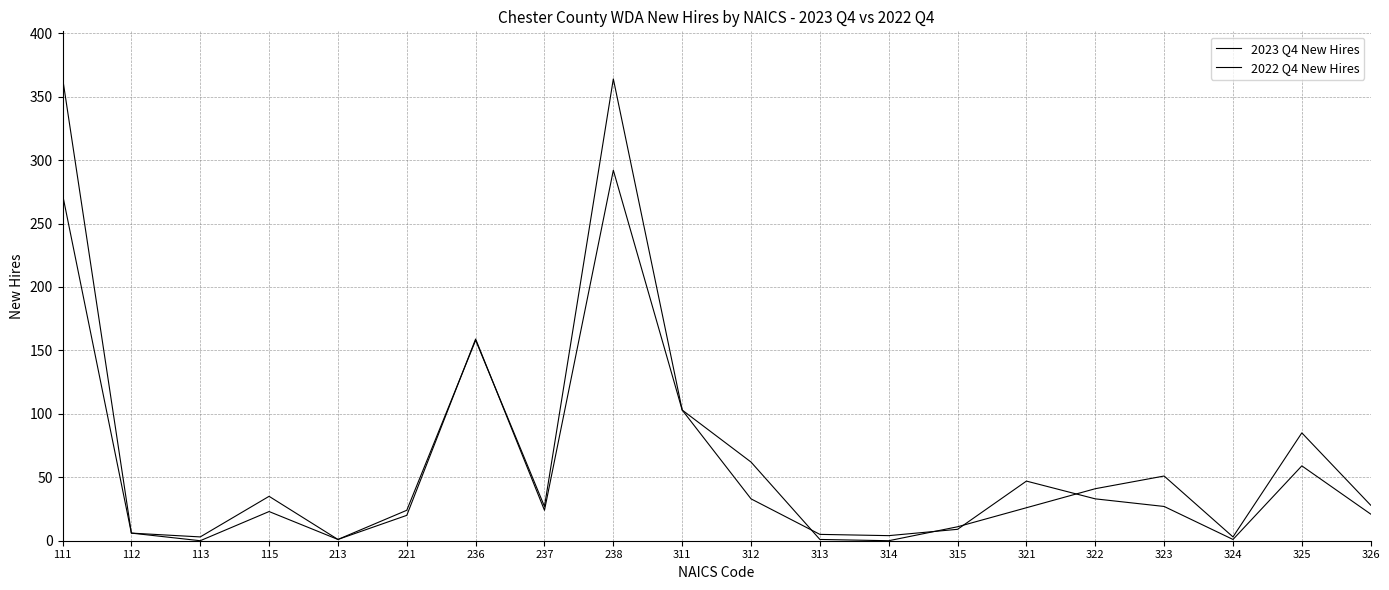

How many lines are shown in the chart?

2